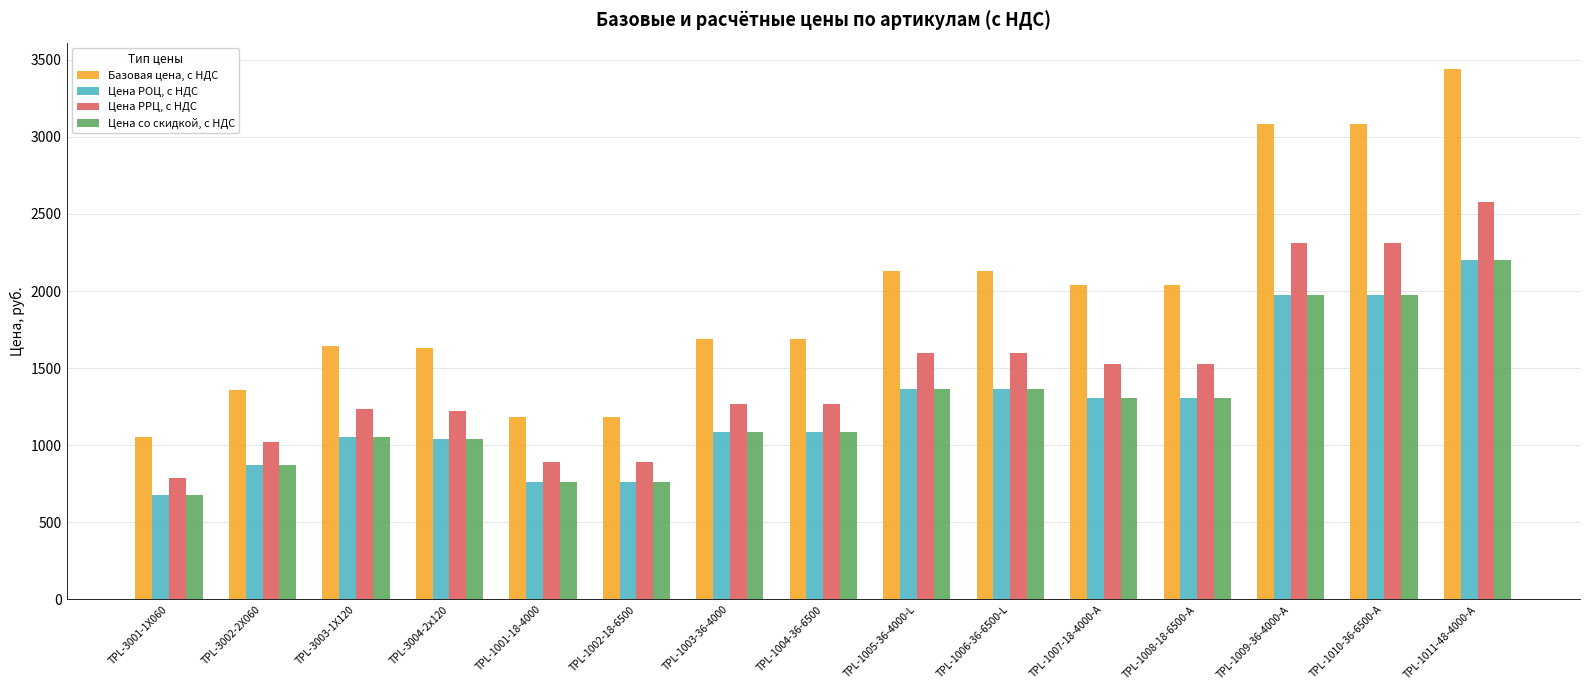

At which category is the sum across all series the highest?

TPL-1011-48-4000-A